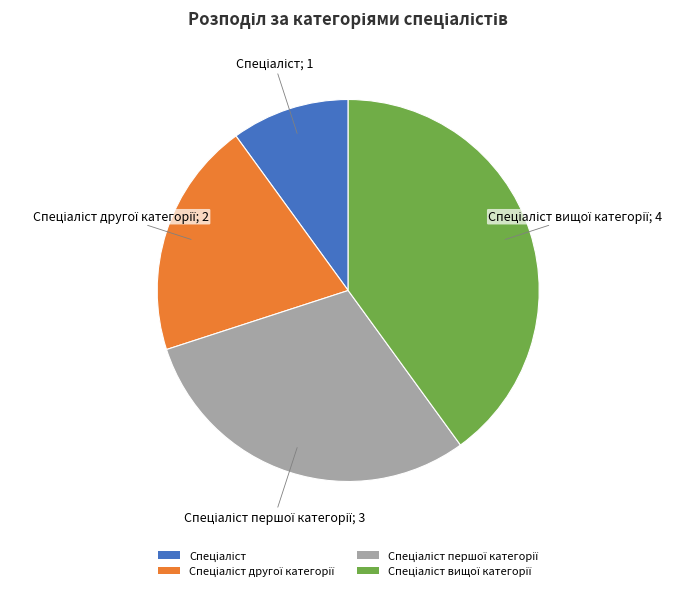

Does any single category account for the majority?

No